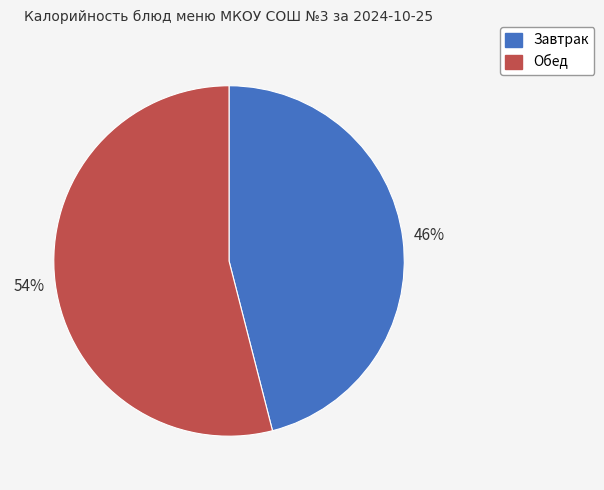

To the nearest percent, what portion does Обед represent?

54%